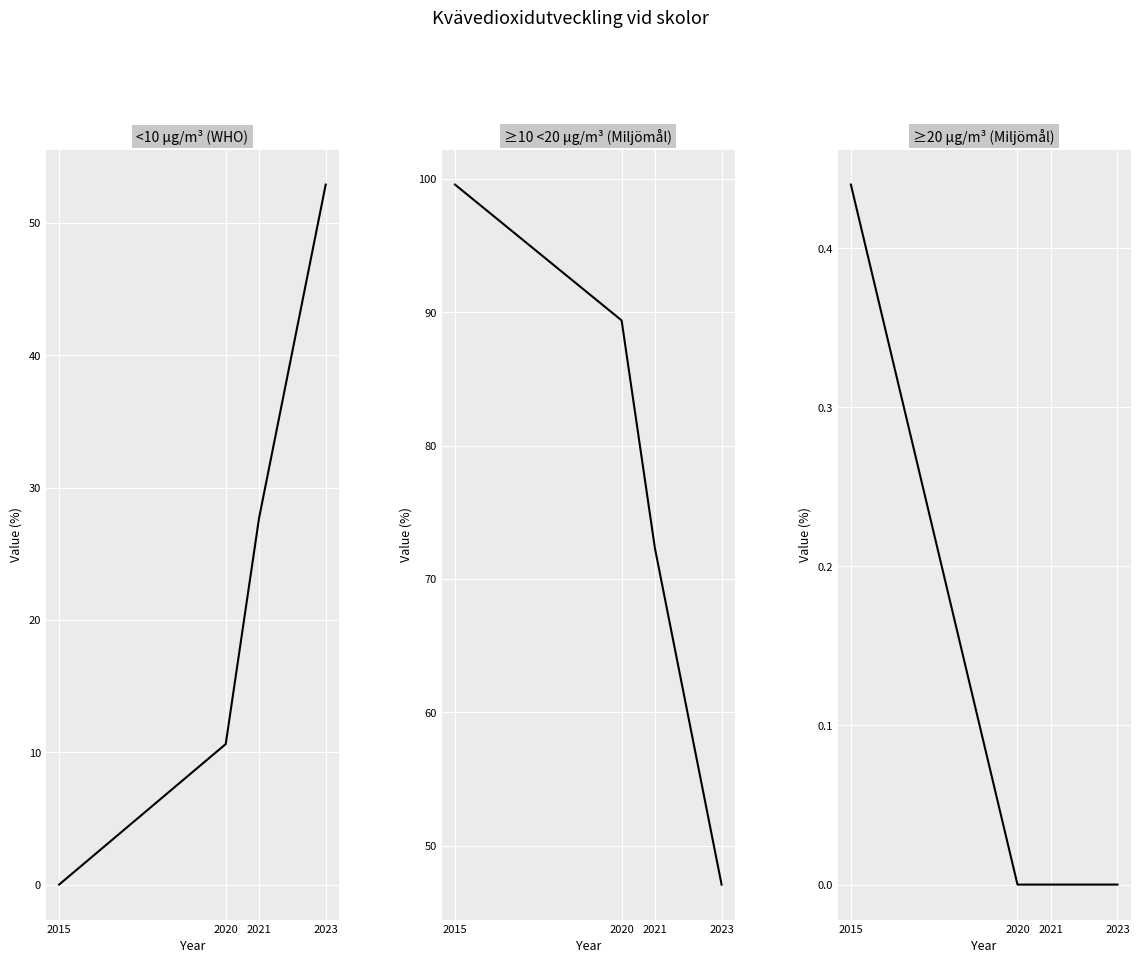

Rank the series at 2023 from lowest to highest value.

≥20 µg/m³ (Miljömål), ≥10 <20 µg/m³ (Miljömål), <10 µg/m³ (WHO)